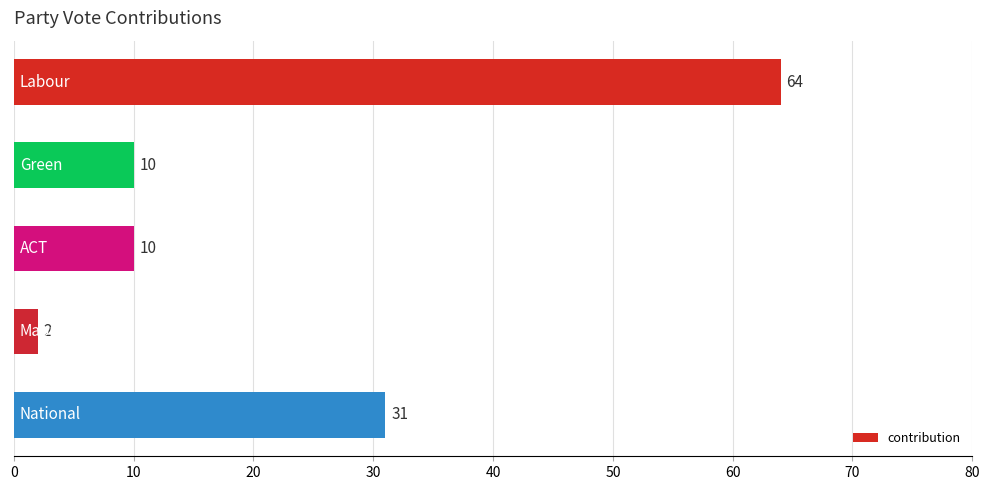

What is the difference between the second highest and minimum values?

29